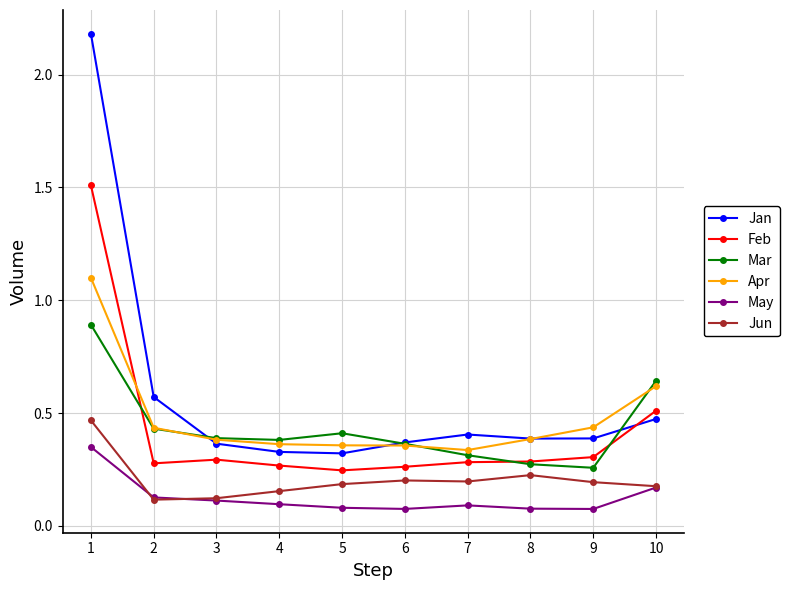

Does the chart have visible grid lines?

Yes